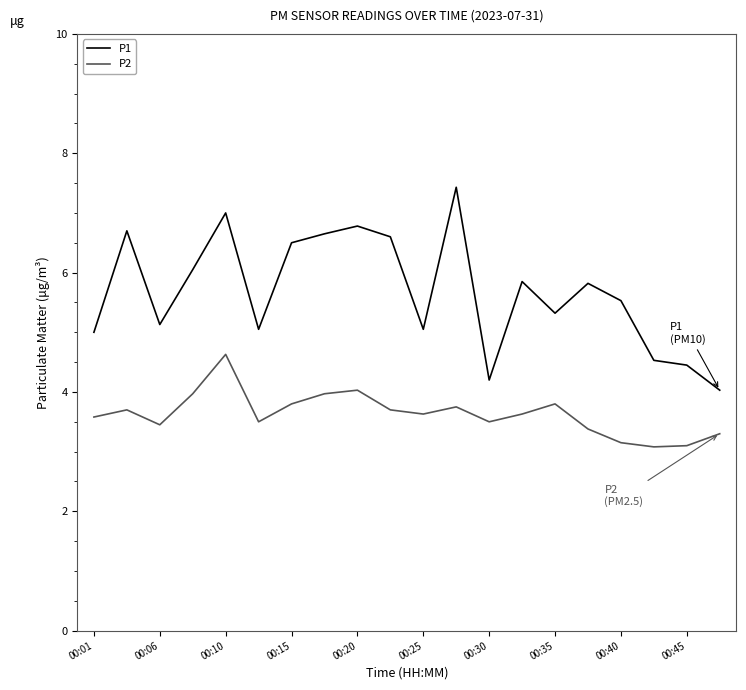

True or false: P2 has more than 2 interior local peaks.

True